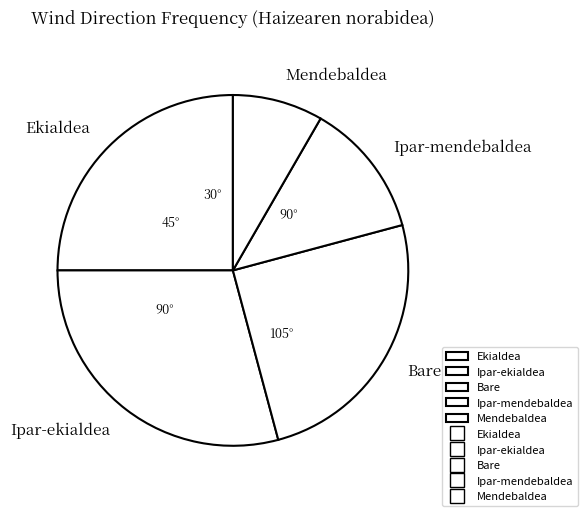

How many slices are in this pie chart?

5